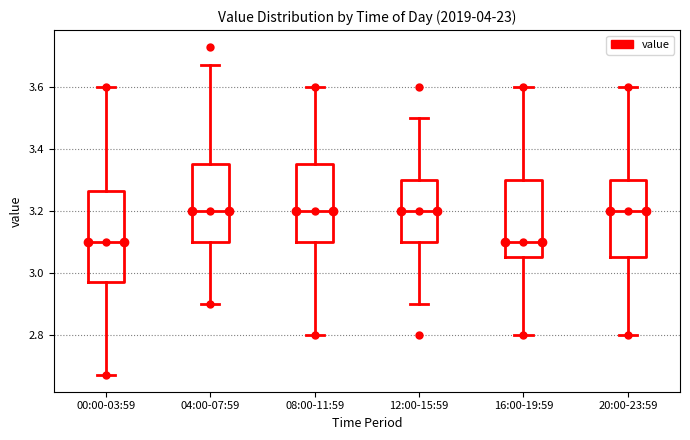

Which box is the tallest, from its lower edge to its upper edge?

00:00-03:59